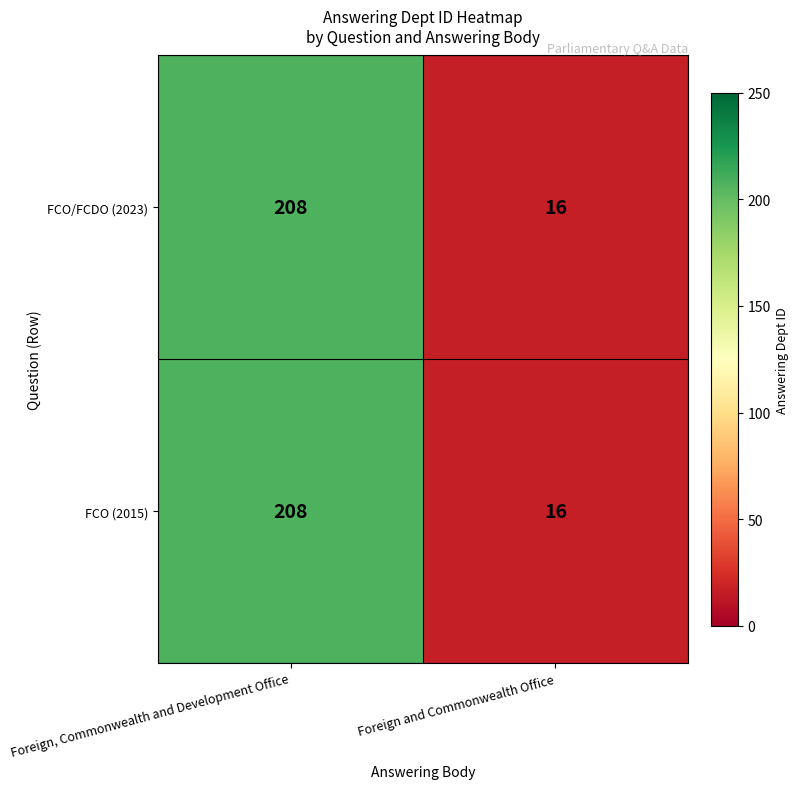

Is it true that FCO (2015) equals 368 at Foreign, Commonwealth and Development Office?

False